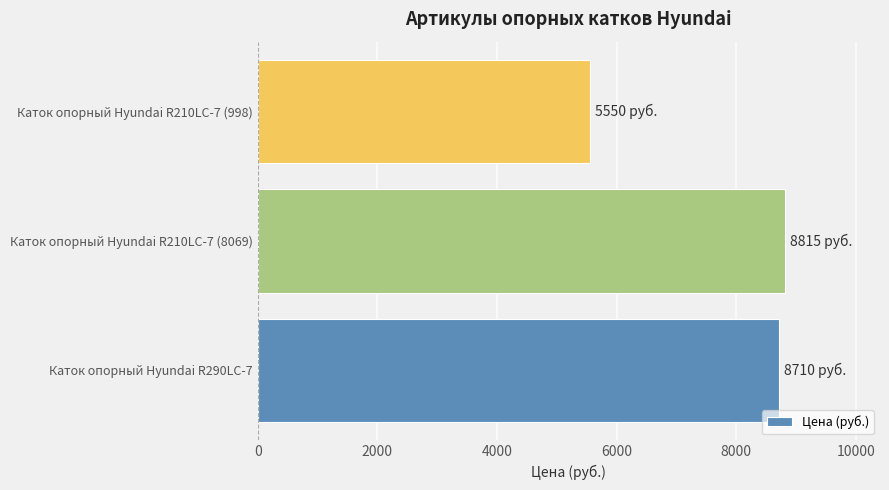

What is the smallest value displayed?

5550